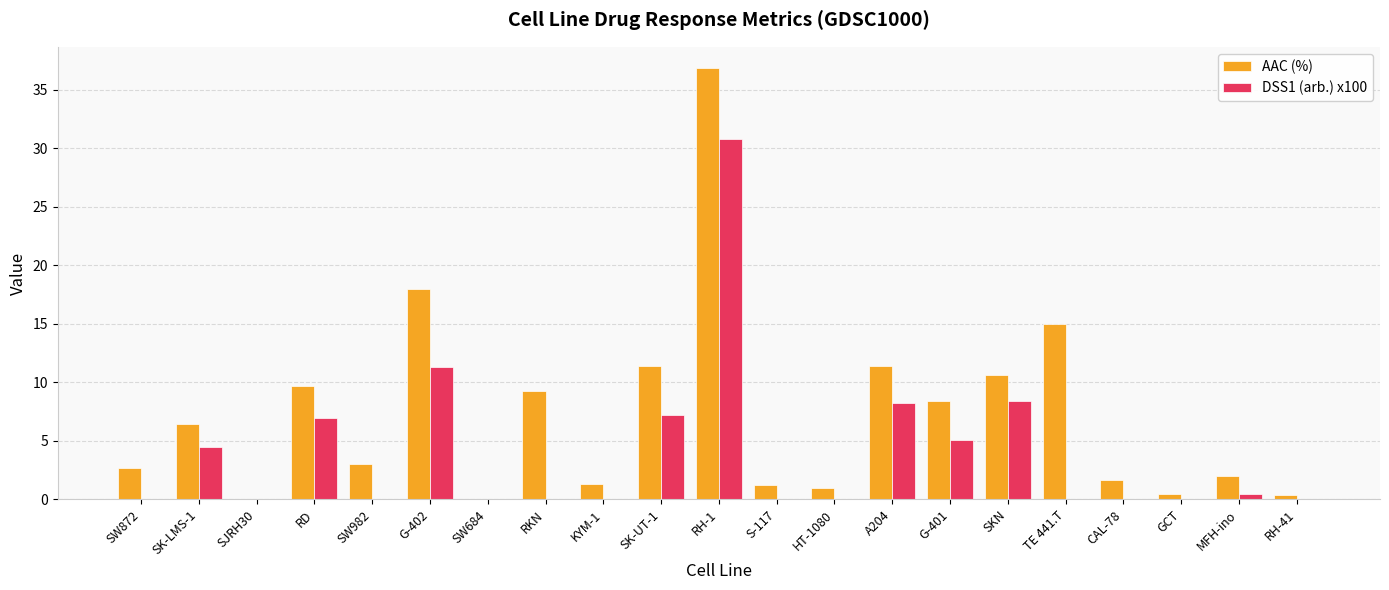

Count the number of data series in this chart.

2